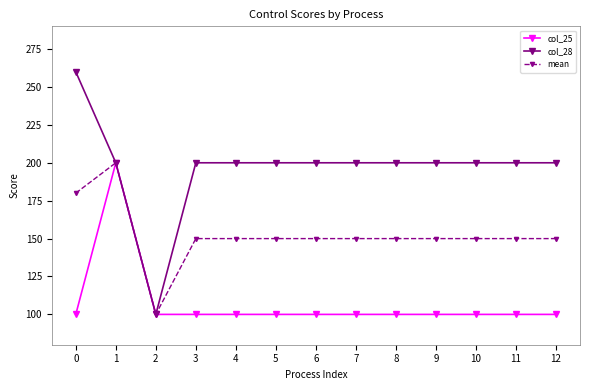

Which series has the largest range (max minus min)?

col_28